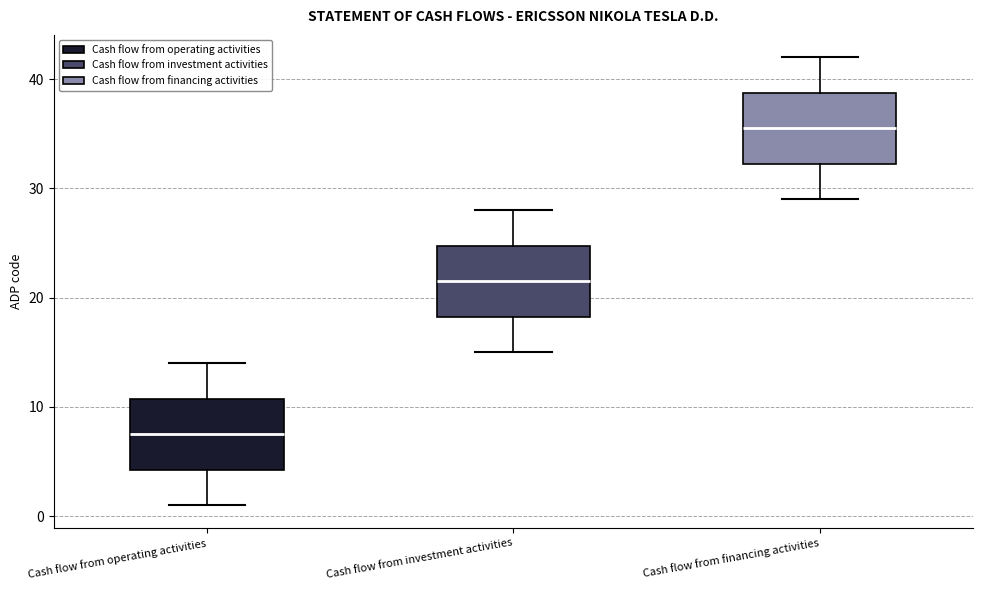

Where does the median line of the box for Cash flow from financing activities sit on the y-axis? The values are not printed on the chart, so give them approximately, as read against the axis.

36